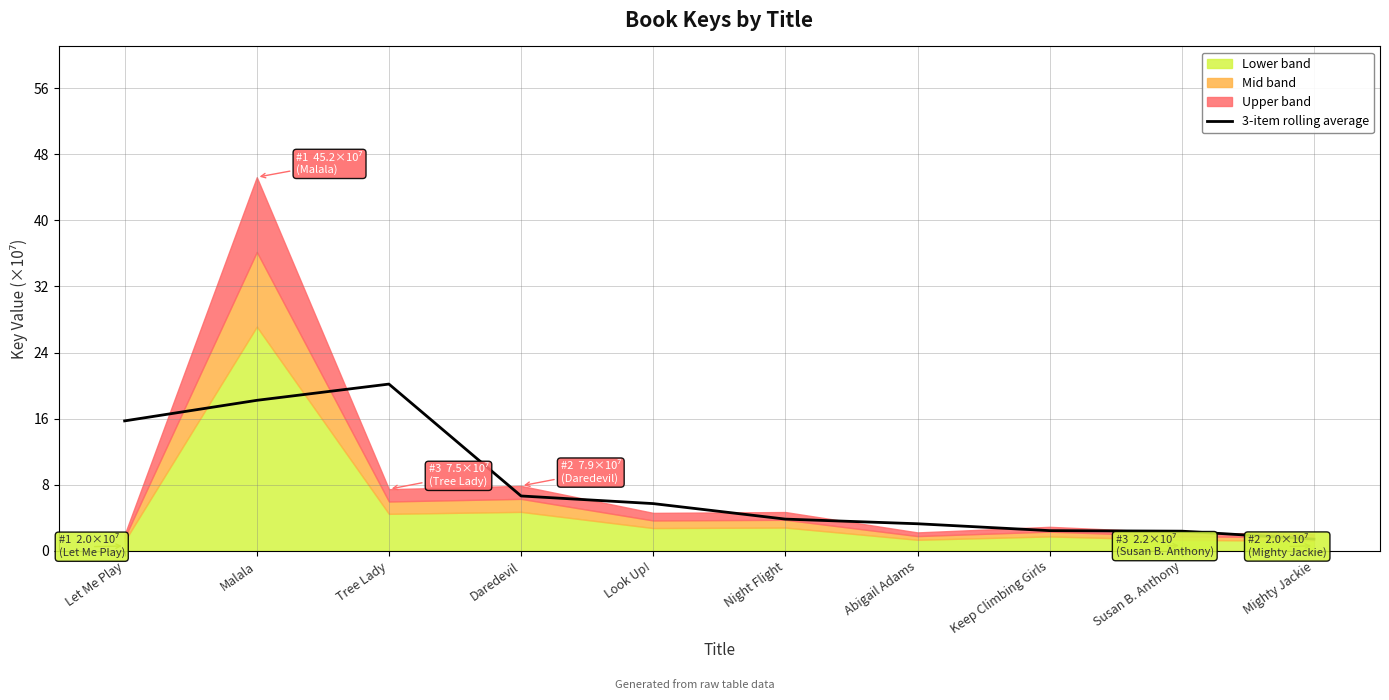

The value of 3-item rolling average at Let Me Play is 5.8. True or false?

False